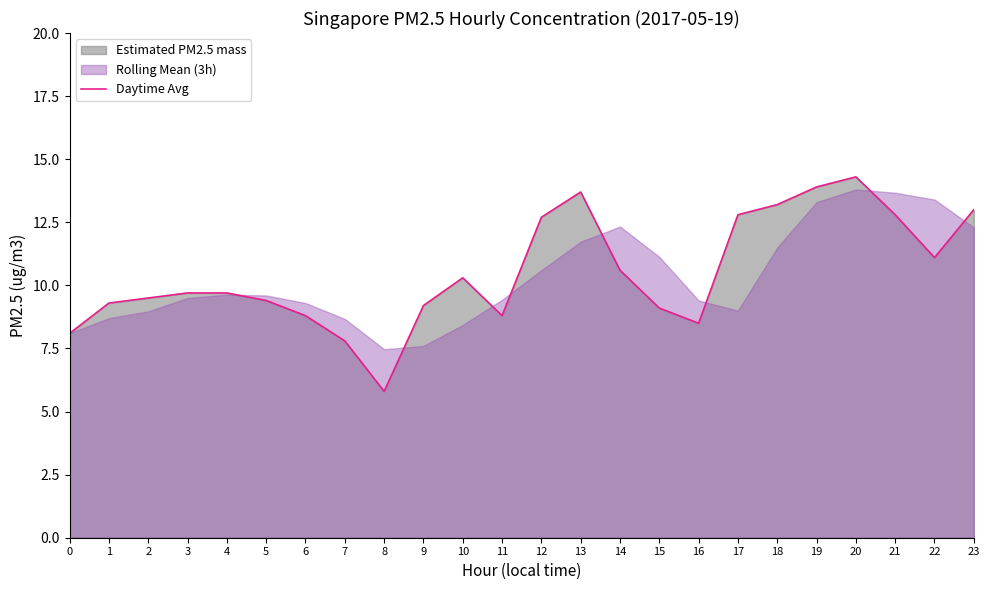

Reading left to right, list all the values displayed in this chart.

0=8.1	1=9.3	2=9.5	3=9.7	4=9.7	5=9.4	6=8.8	7=7.8	8=5.8	9=9.2	10=10.3	11=8.8	12=12.7	13=13.7	14=10.6	15=9.1	16=8.5	17=12.8	18=13.2	19=13.9	20=14.3	21=12.8	22=11.1	23=13.0